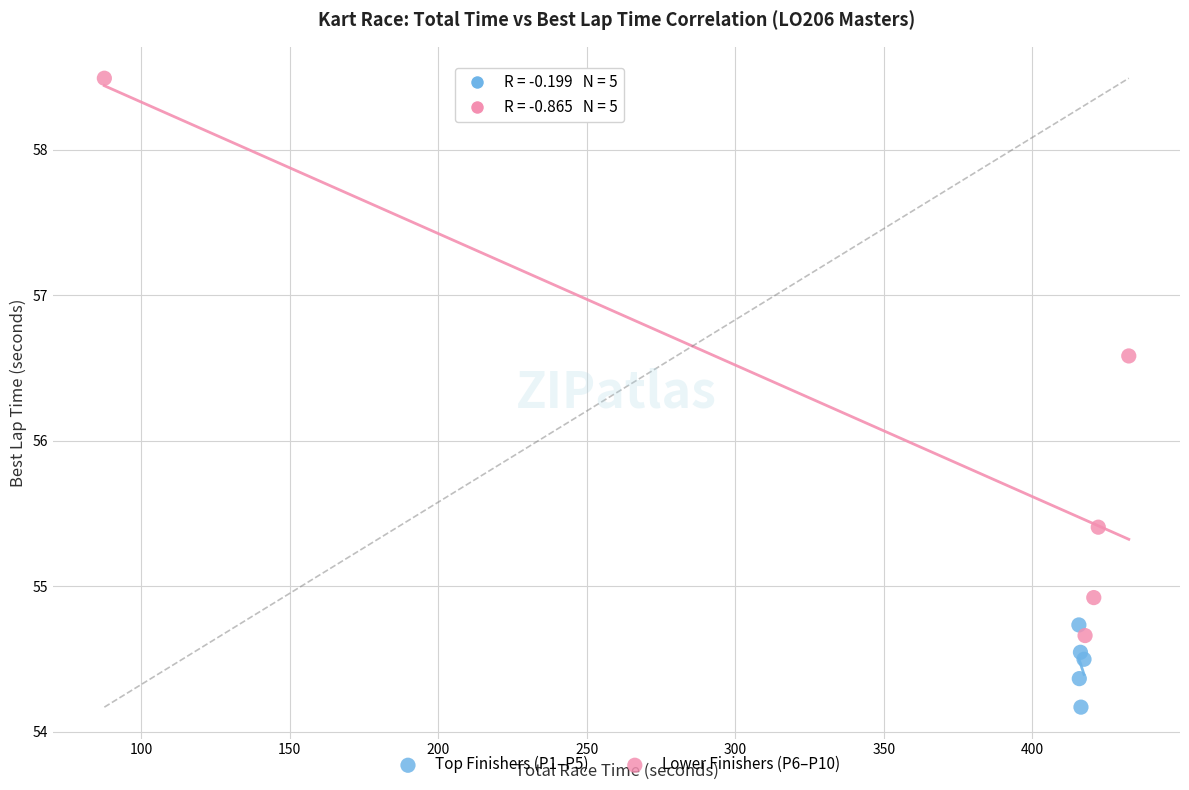

Which series has the widest spread of Y values?

Lower Finishers (P6–P10)